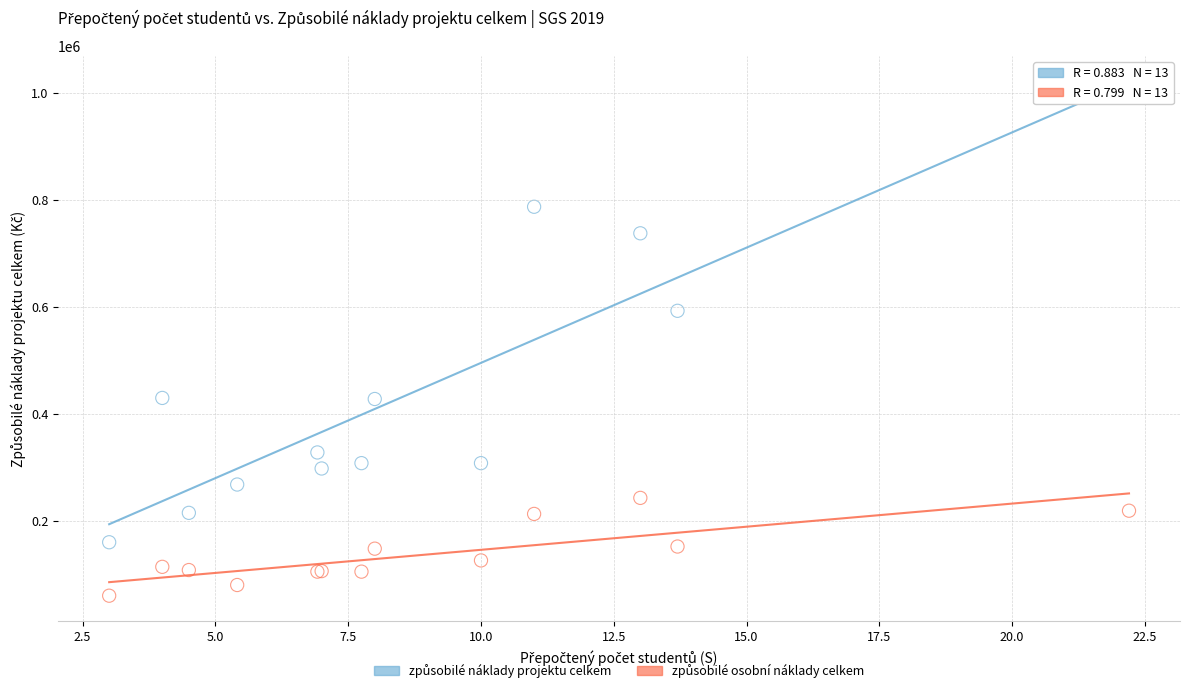

Across all series, what Y value is closest to 529000?

593000